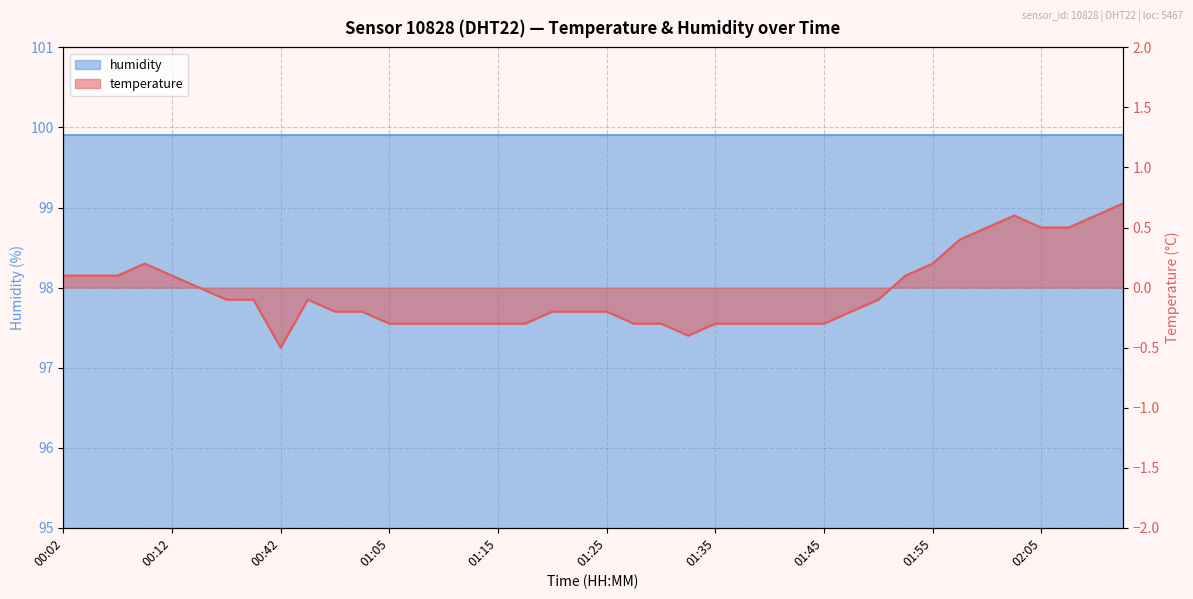

What is the smallest value displayed?

-0.5